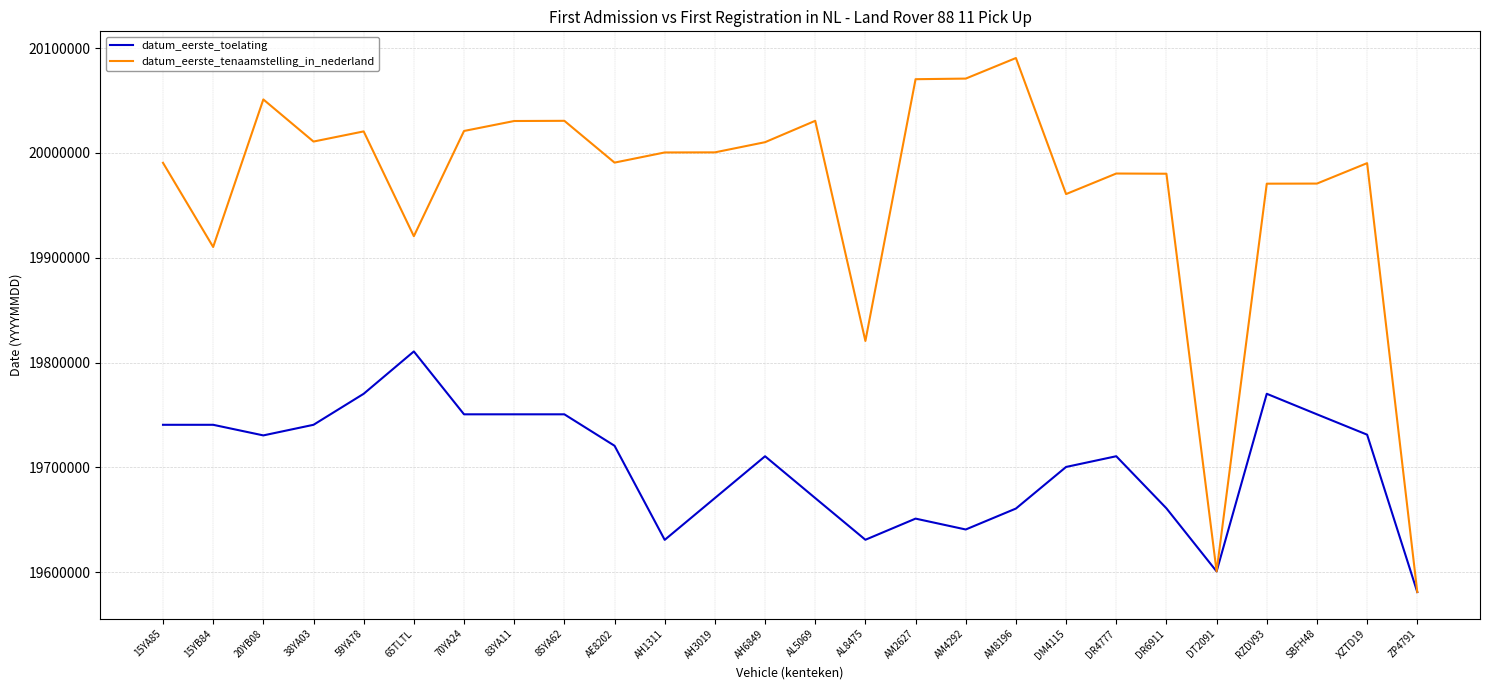

Rank the series at 59YA78 from lowest to highest value.

datum_eerste_toelating, datum_eerste_tenaamstelling_in_nederland